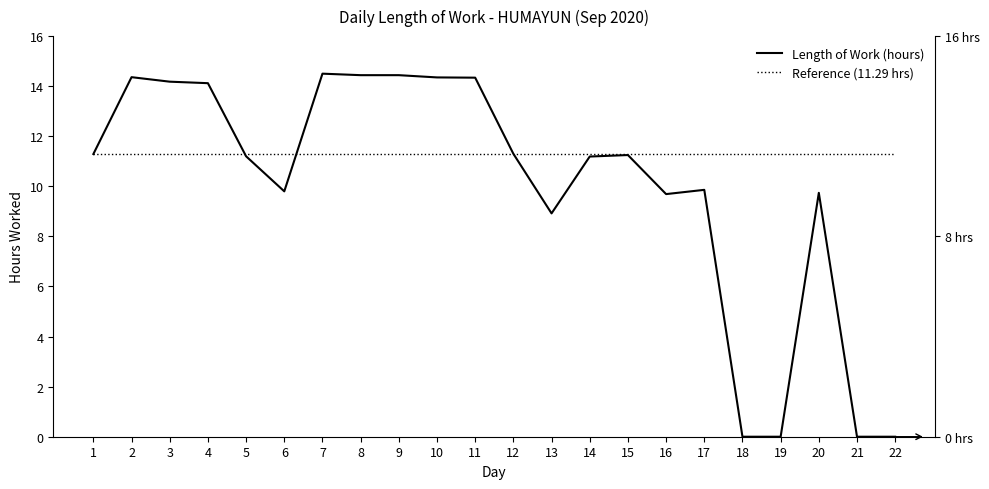

How many data points does each series have?

22